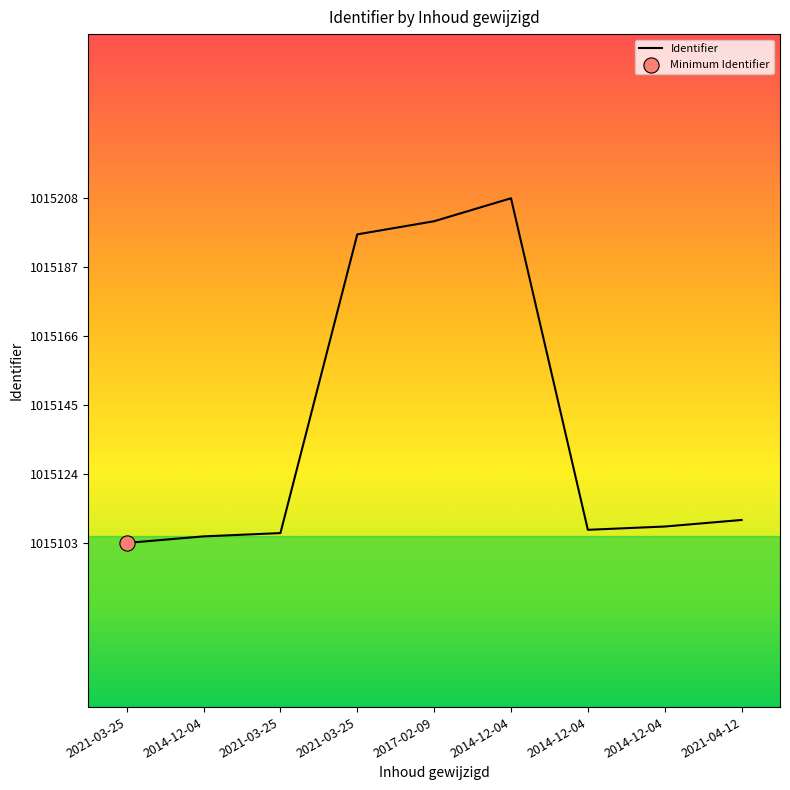

What is the change in value from 2014-12-04 to 2014-12-04?

-101